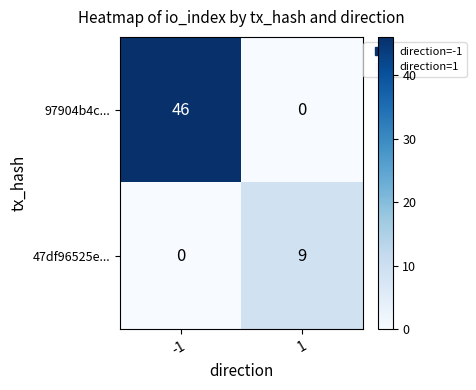

Read the 97904b4c... value at -1.

46